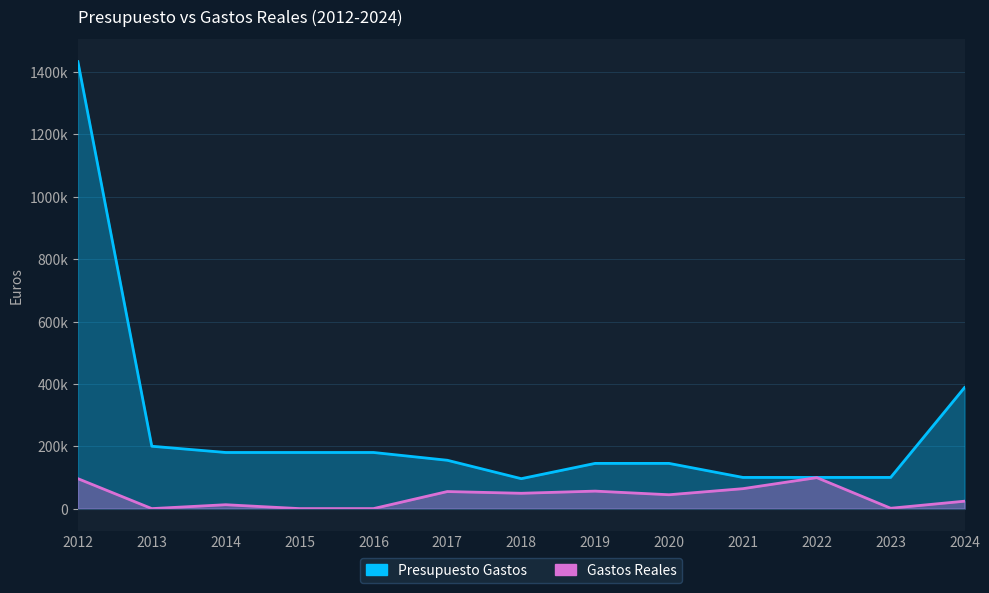

Reading left to right, extract all data points from this chart.

Presupuesto Gastos: 2012=1433200.0	2013=200000.0	2014=180000.0	2015=180000.0	2016=180000.0	2017=155000.0	2018=96000.0	2019=145000.0	2020=145000.0	2021=100000.0	2022=100000.0	2023=100000.0	2024=388240.0
Gastos Reales: 2012=96010.6	2013=0.0	2014=12450.0	2015=0.0	2016=0.0	2017=54730.0	2018=49134.0	2019=56084.8	2020=44432.5	2021=63919.2	2022=99387.7	2023=1145.0	2024=23786.0